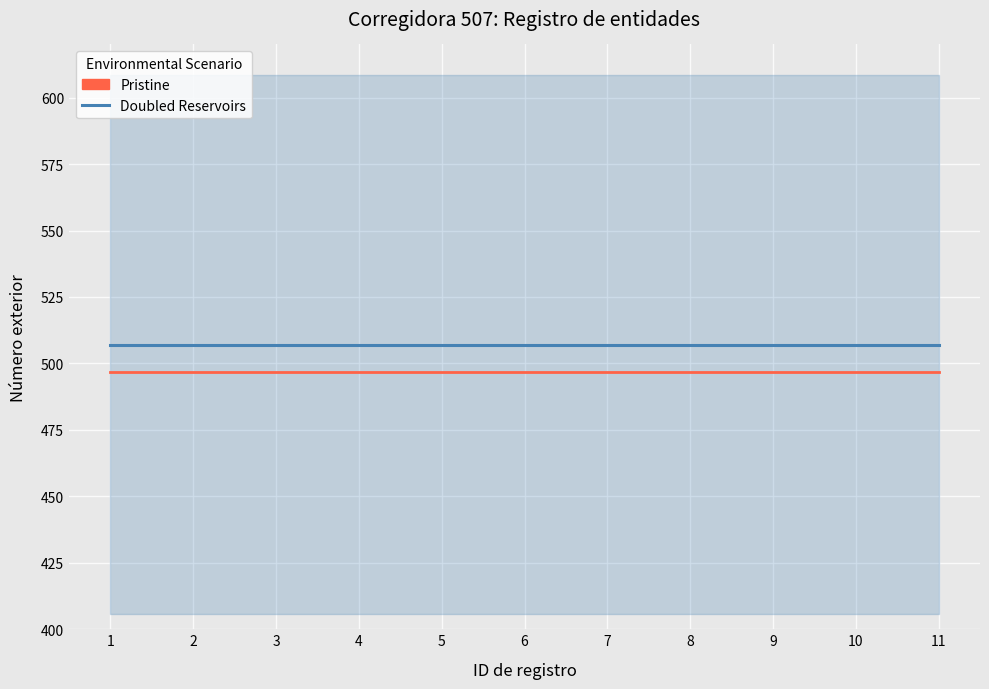

What is the sum of the Pristine values at 10 and 6?

993.7